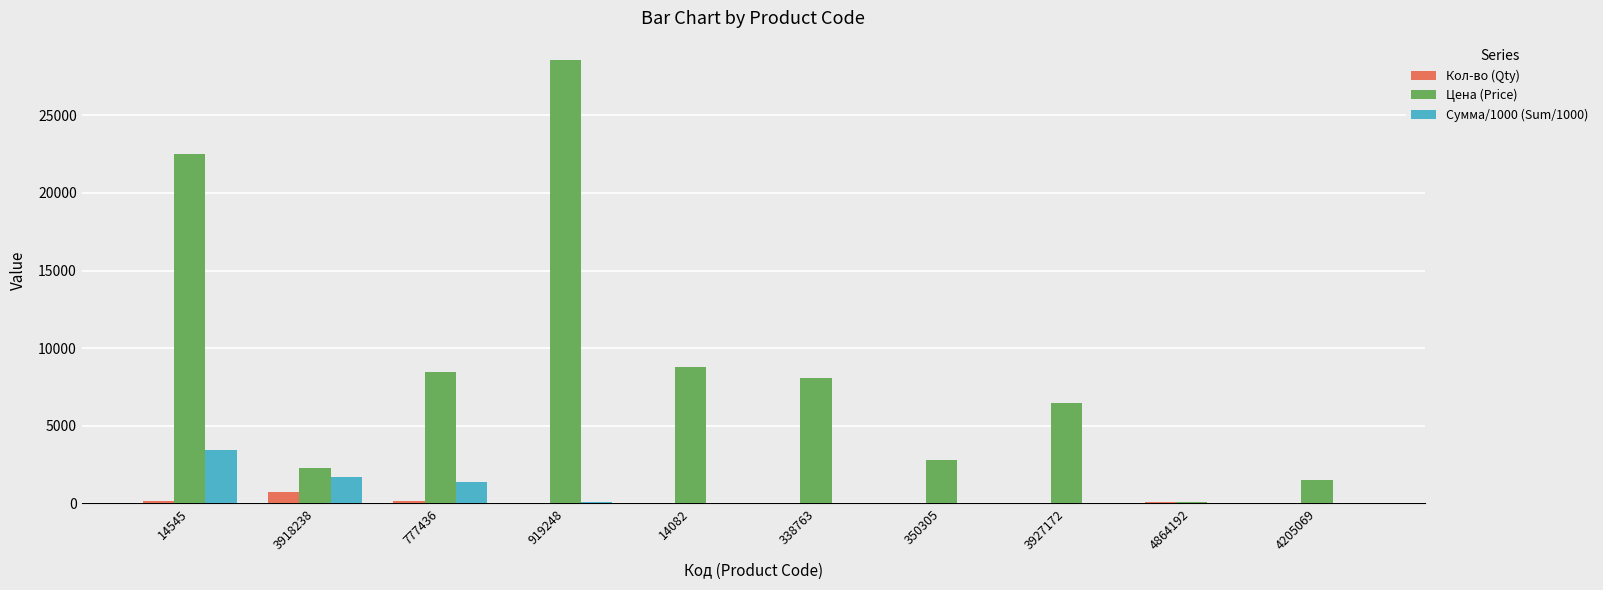

The value of Цена (Price) at 350305 is 4499.3. True or false?

False